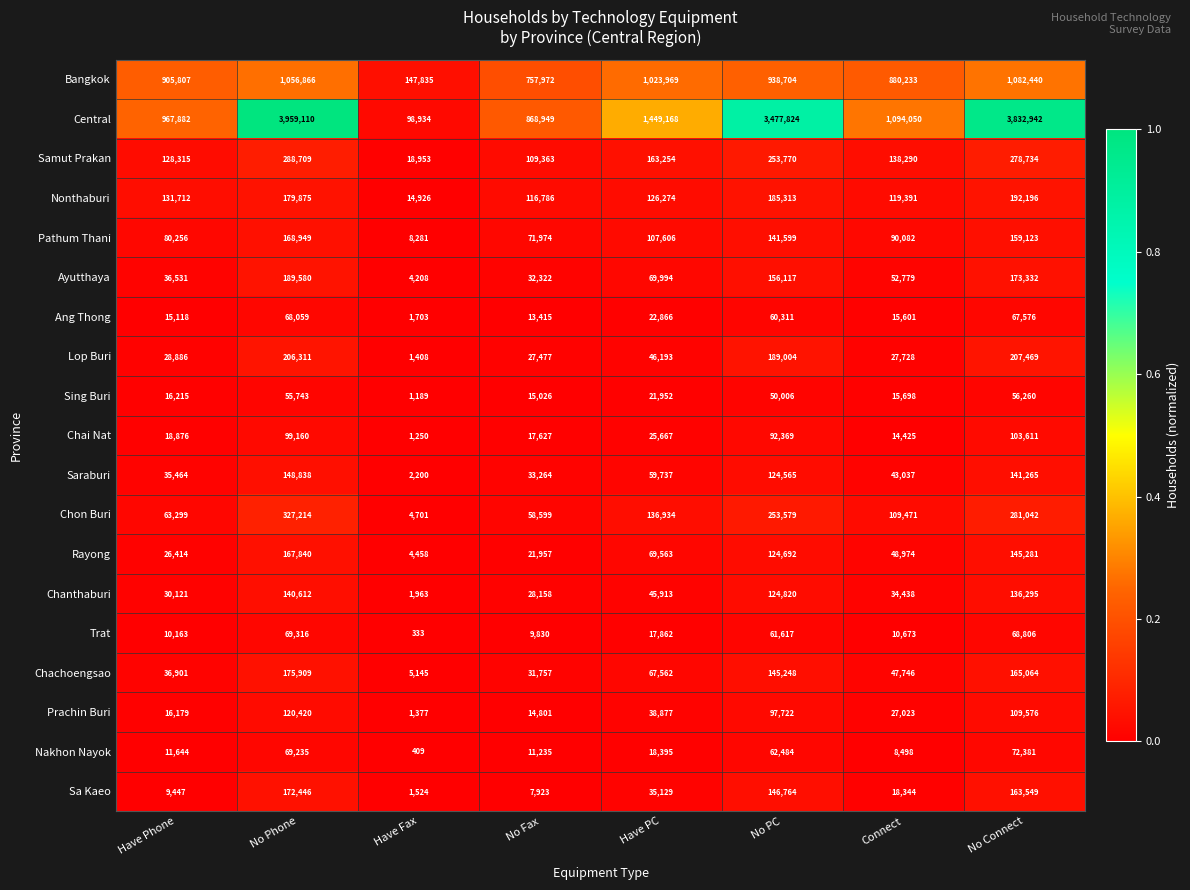

The Bangkok series shows 1348678 at Have Phone. True or false?

False